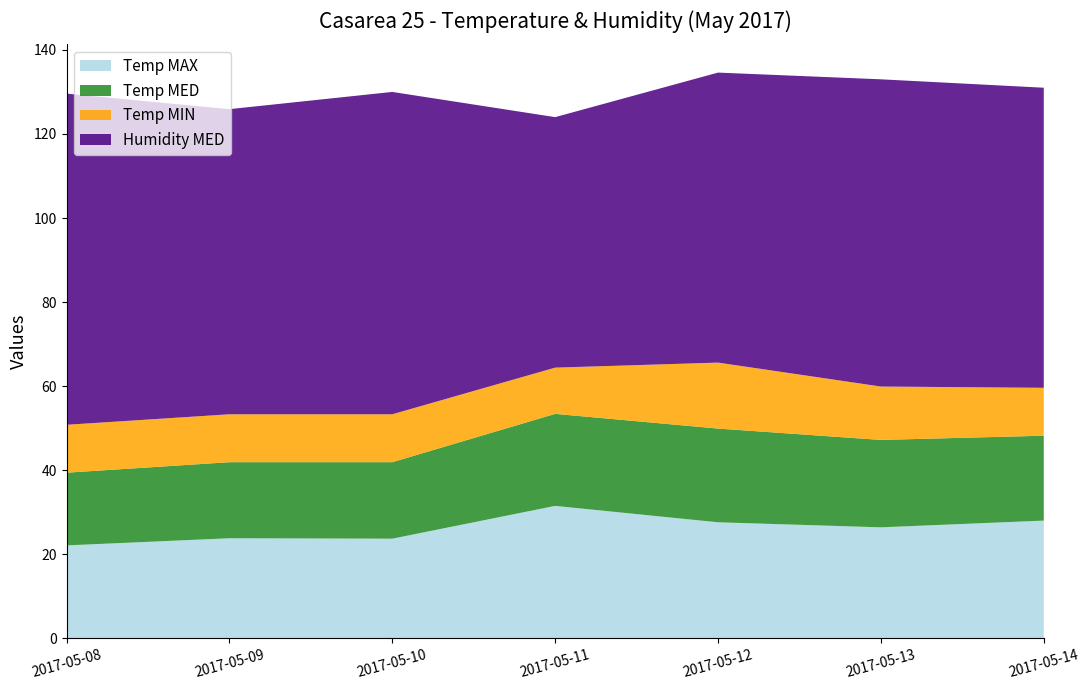

Reading left to right, what are all the values shown in this chart?

Temp MAX: 22.1	23.8	23.7	31.5	27.6	26.4	28.0
Temp MED: 17.3	18.1	18.2	21.9	22.3	20.8	20.2
Temp MIN: 11.4	11.4	11.4	11.0	15.7	12.7	11.4
Humidity MED: 78.8	72.6	76.7	59.6	69.0	73.1	71.4